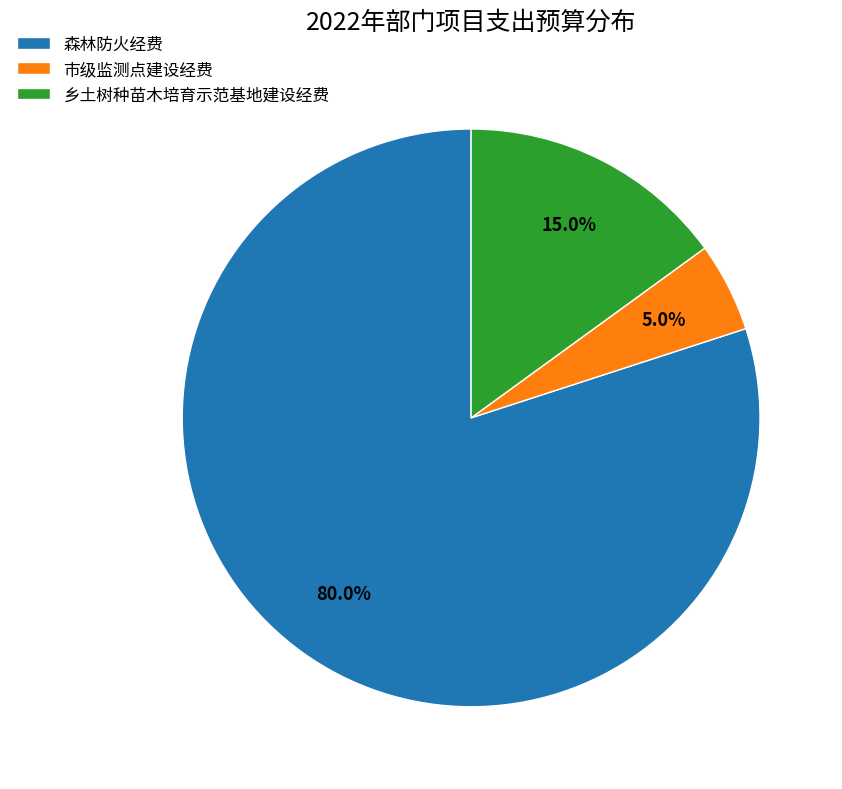

True or false: 森林防火经费 accounts for 94% of the total.

False